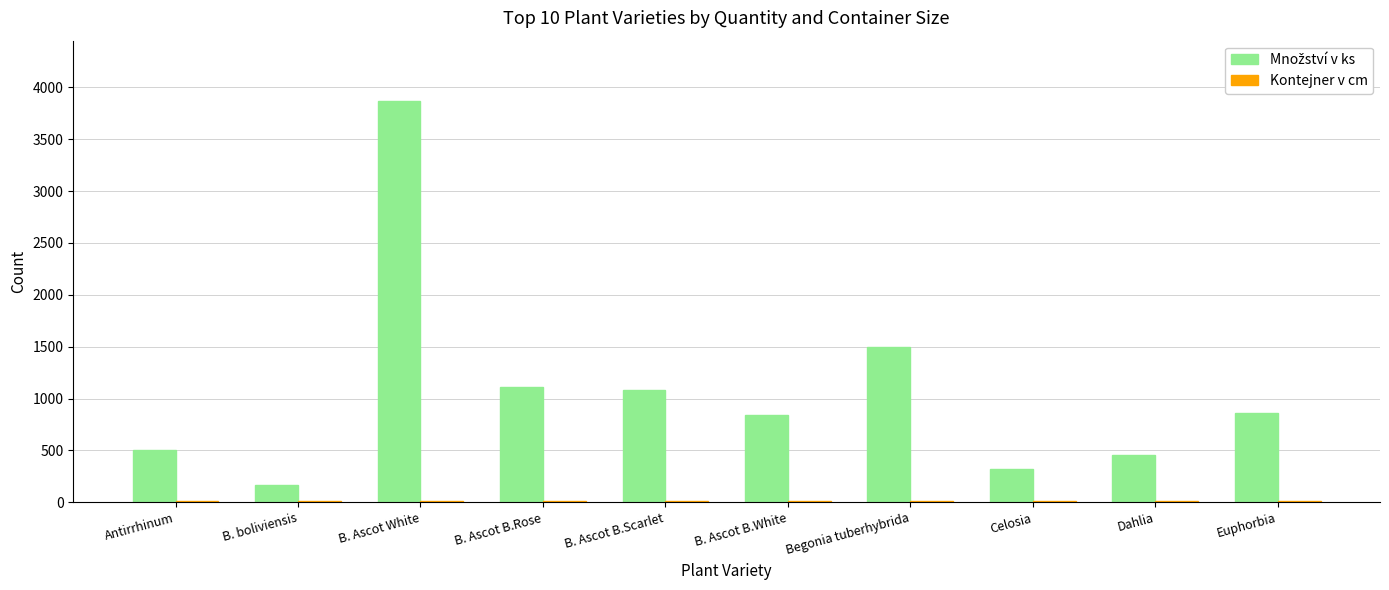

How many groups of bars are there?

10